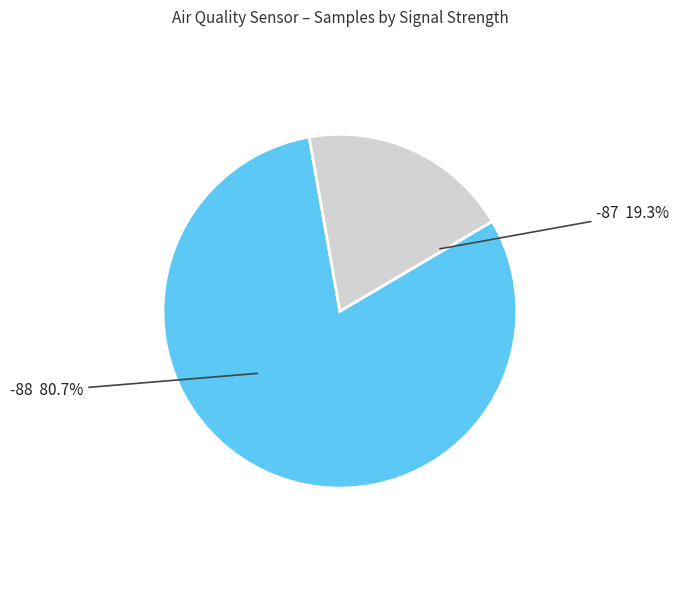

Is there any slice that represents more than half of the pie?

Yes